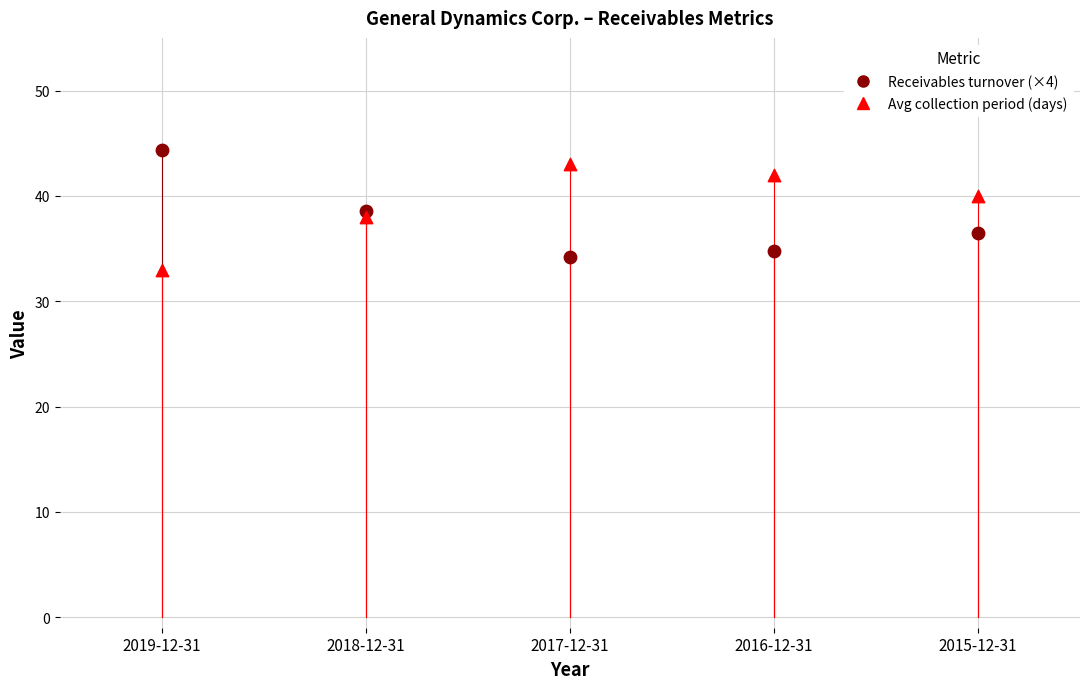

What is the X range (max minus min) for the scatter plot?

4.0